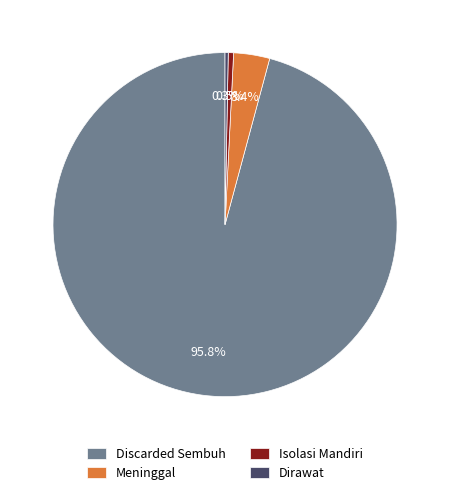

To the nearest percent, what percentage of the pie is Discarded Sembuh?

96%